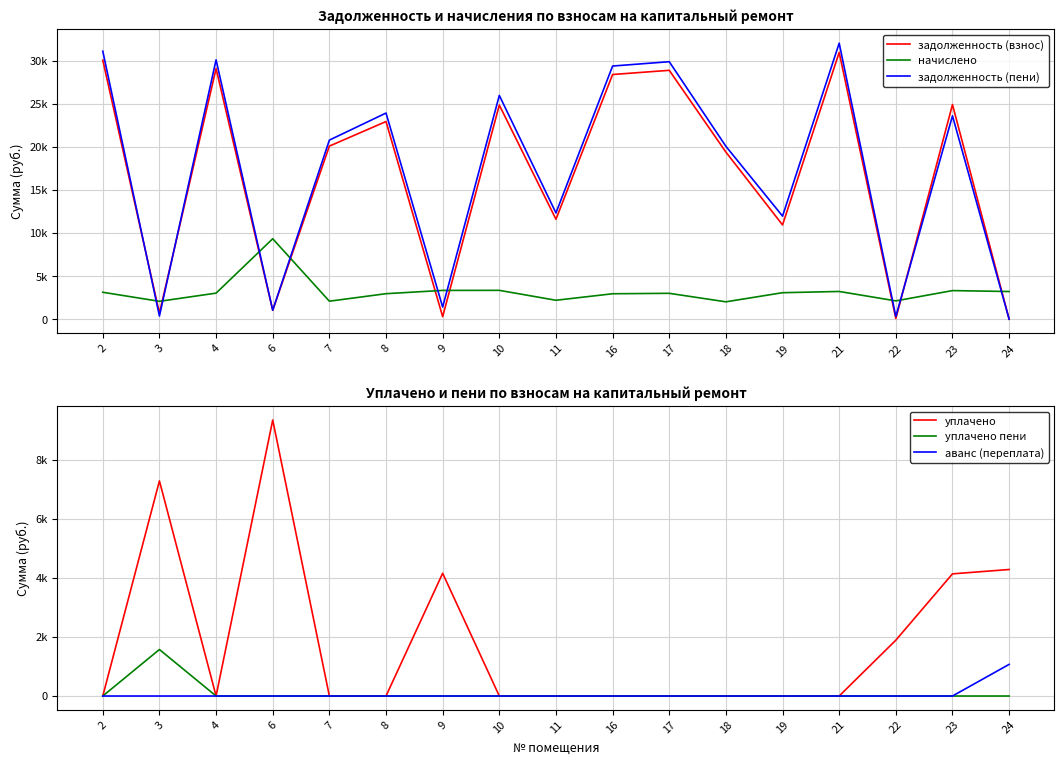

The value of аванс (переплата) at 6 is -718.6. True or false?

False